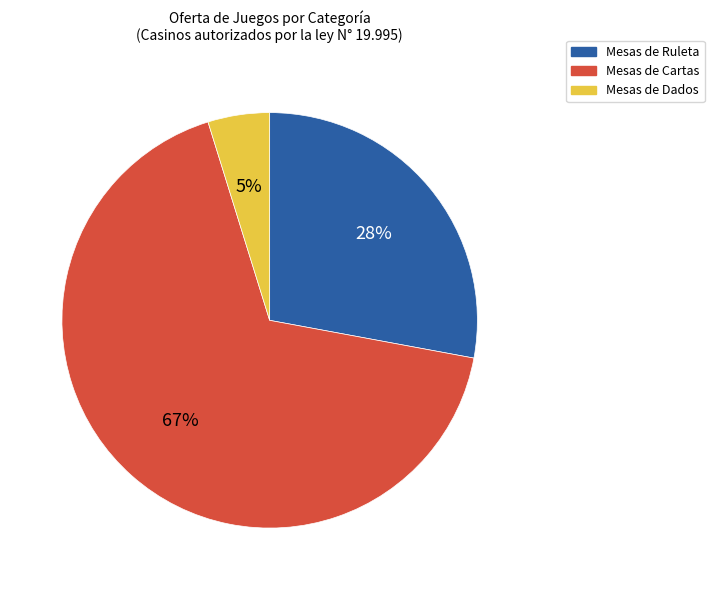

True or false: Mesas de Ruleta accounts for 37% of the total.

False